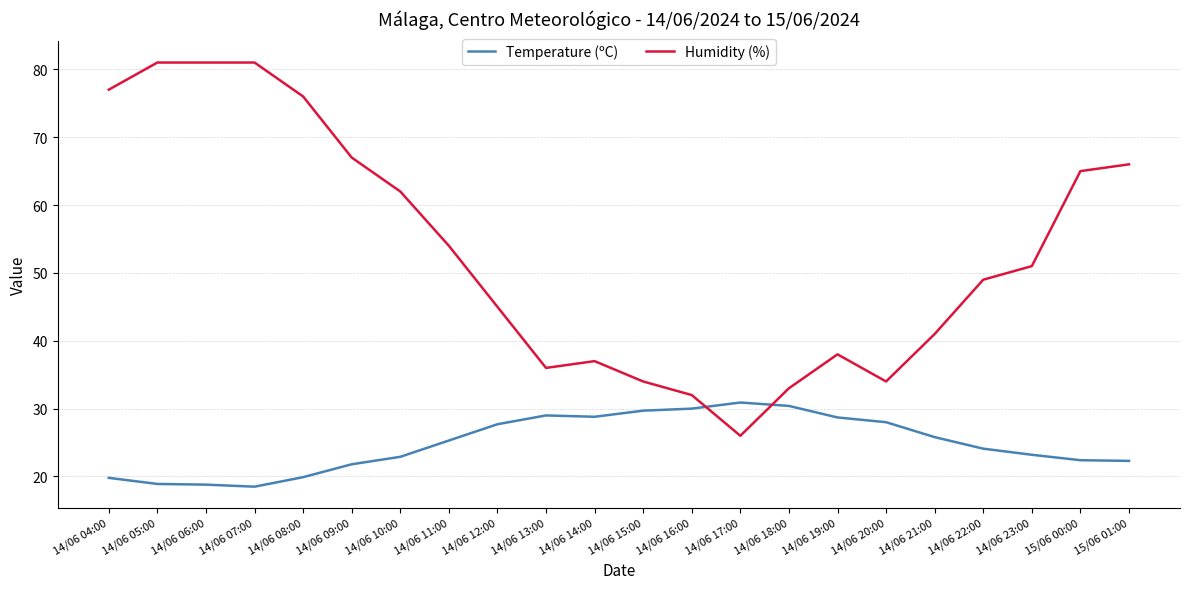

What are all the series names shown in the legend?

Temperature (ºC), Humidity (%)